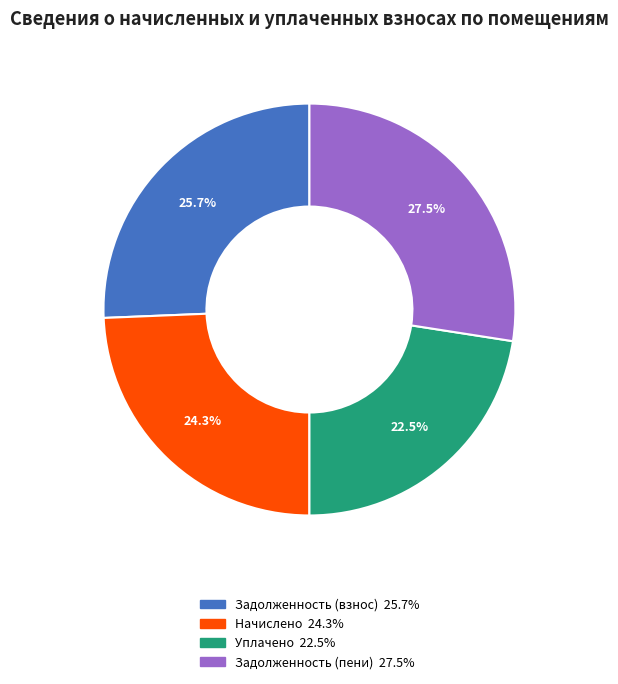

Does any single category account for the majority?

No